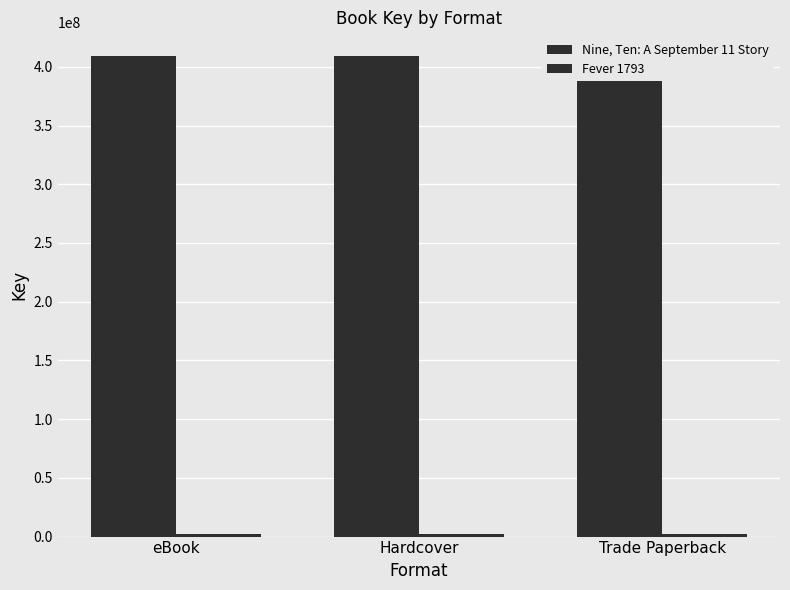

Rank the series by their average value, from highest to lowest.

Nine, Ten: A September 11 Story, Fever 1793